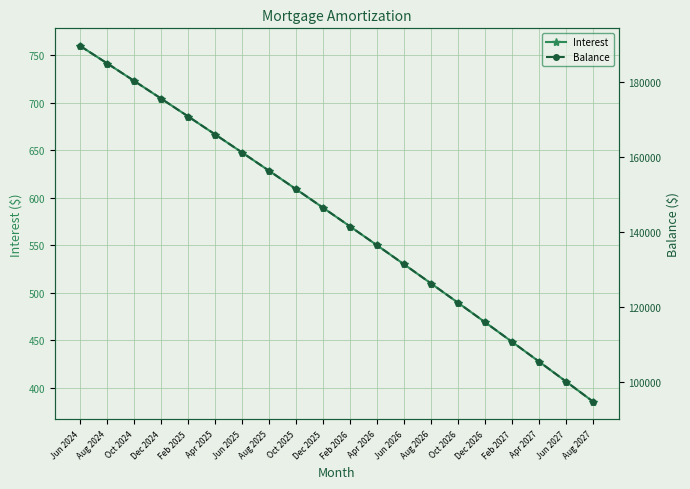

What is the label of the 11th point from the left?

Feb 2026